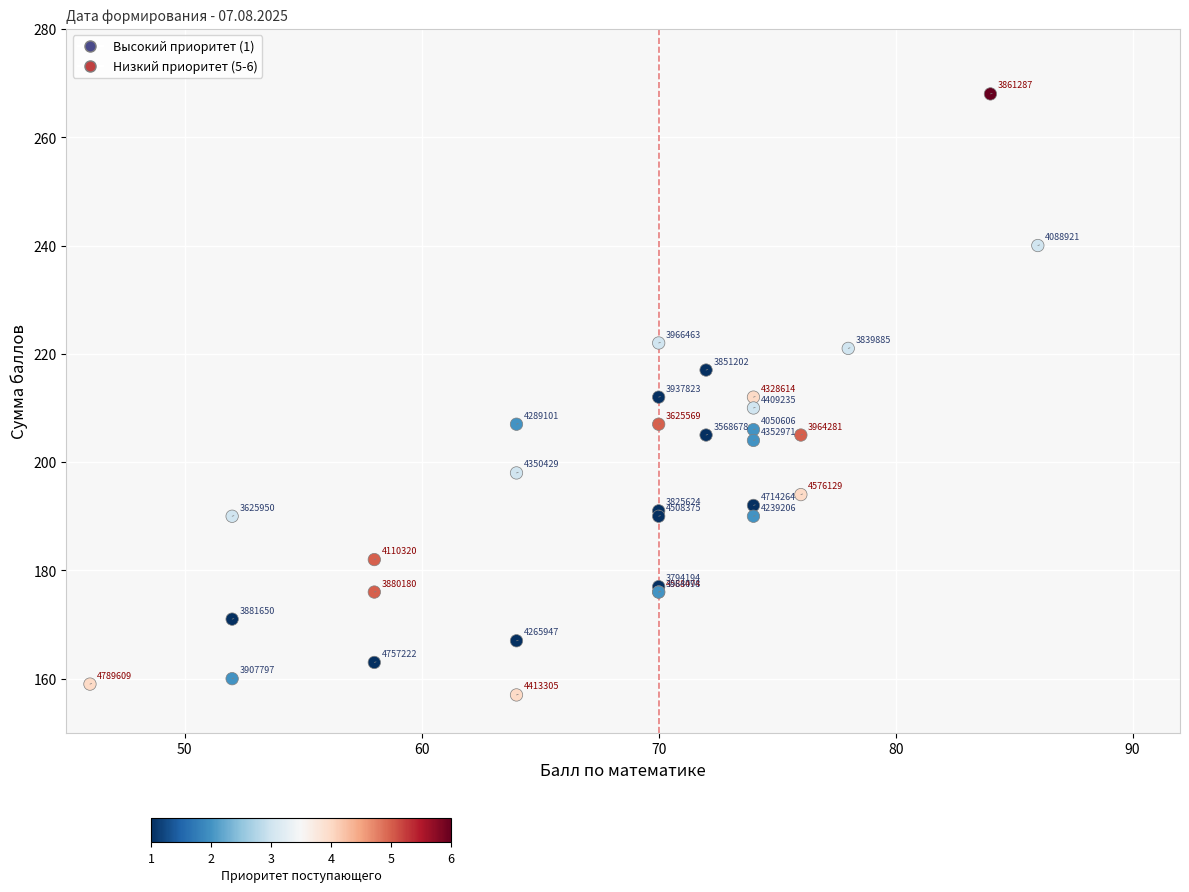

What Y value in the scatter plot is closest to 212?

212